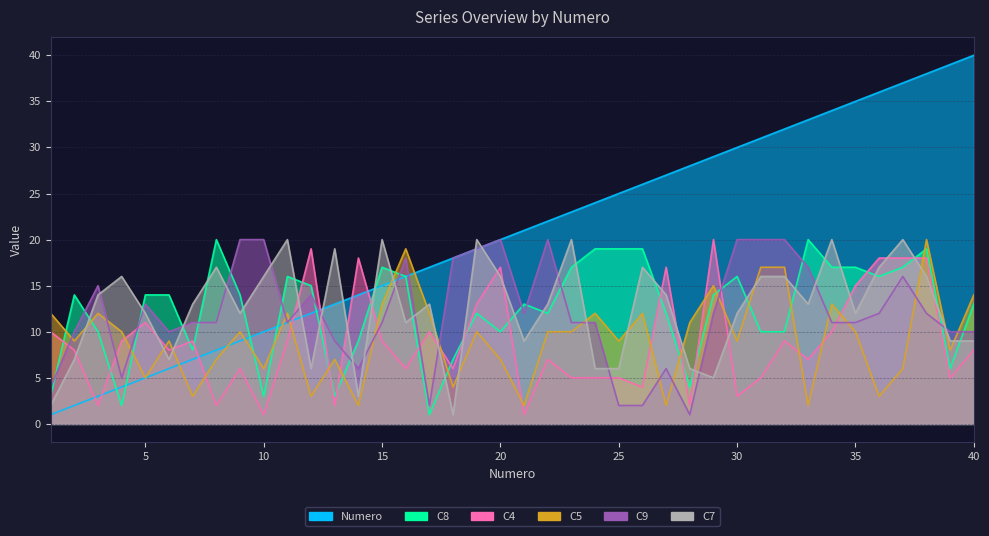

In C4, how many points are higher than both neighbors (excluding endpoints)?

11